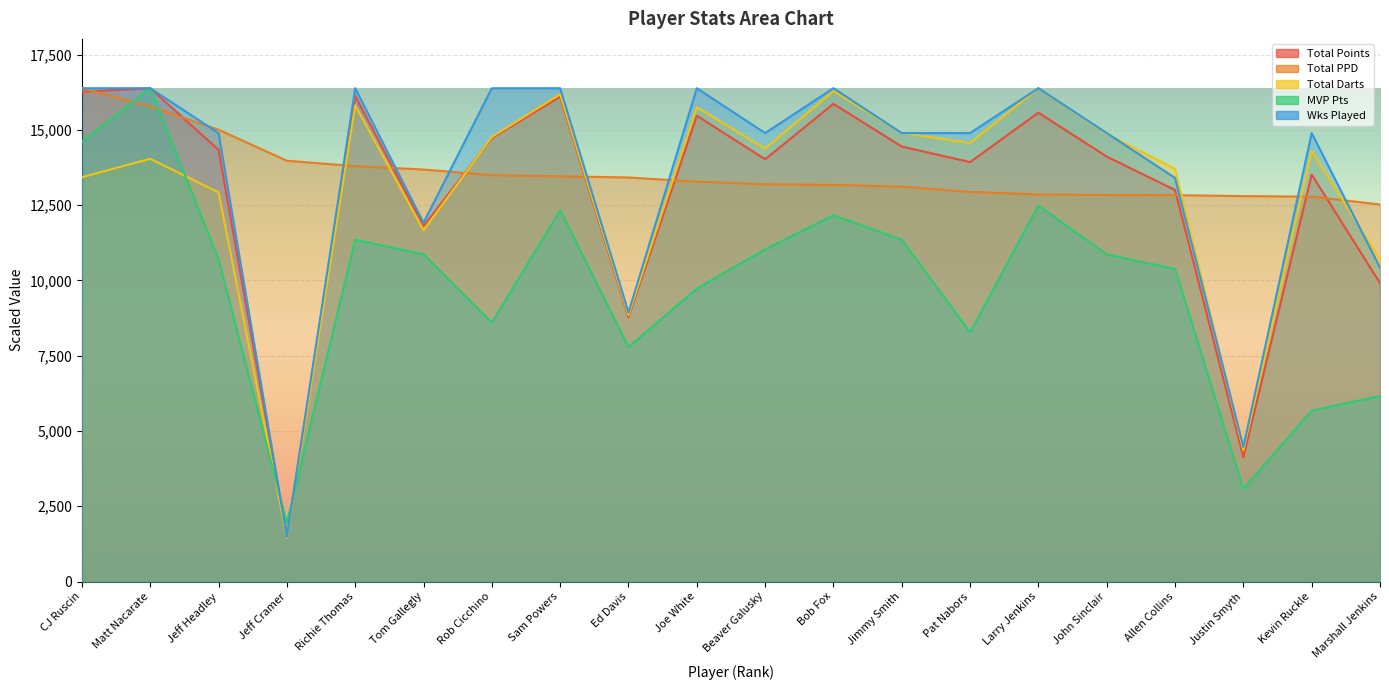

True or false: MVP Pts and Total Points cross at least once.

True